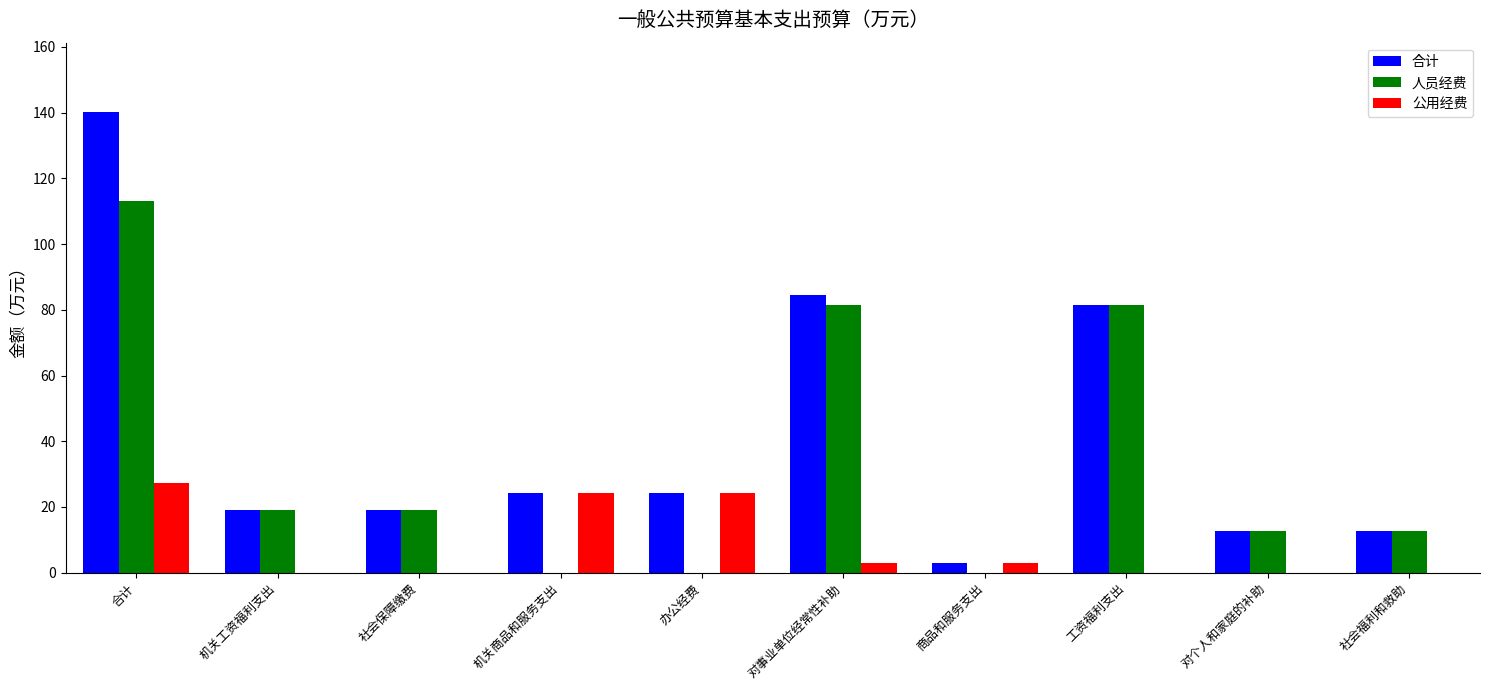

How many values in the 人员经费 series exceed 18?

5